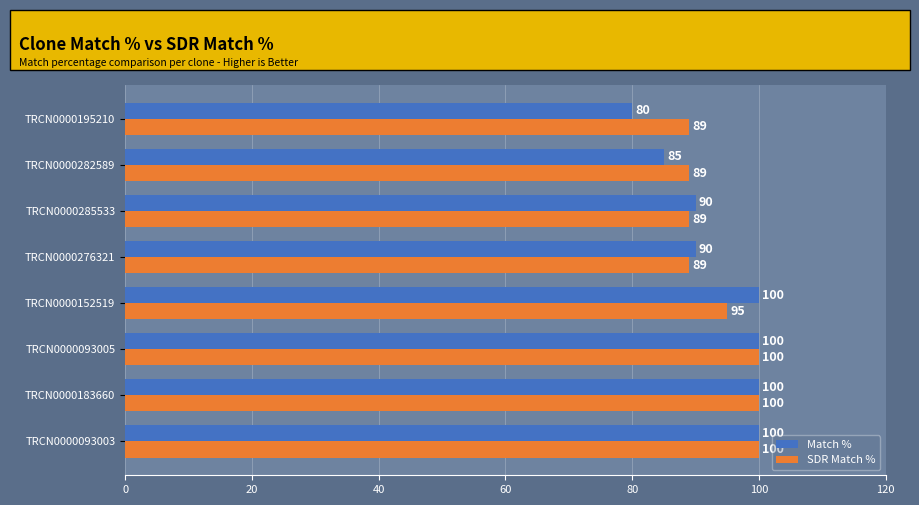

Is it true that Match % equals 126 at TRCN0000282589?

False